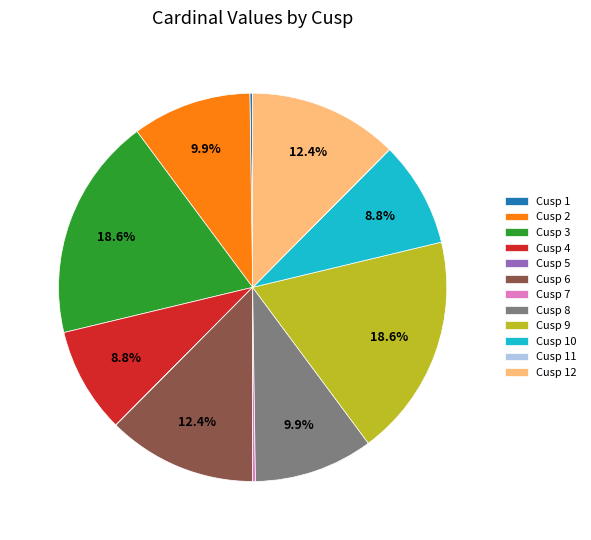

To the nearest percent, what is the difference between the Cusp 3 and Cusp 8 slice percentages?

9%